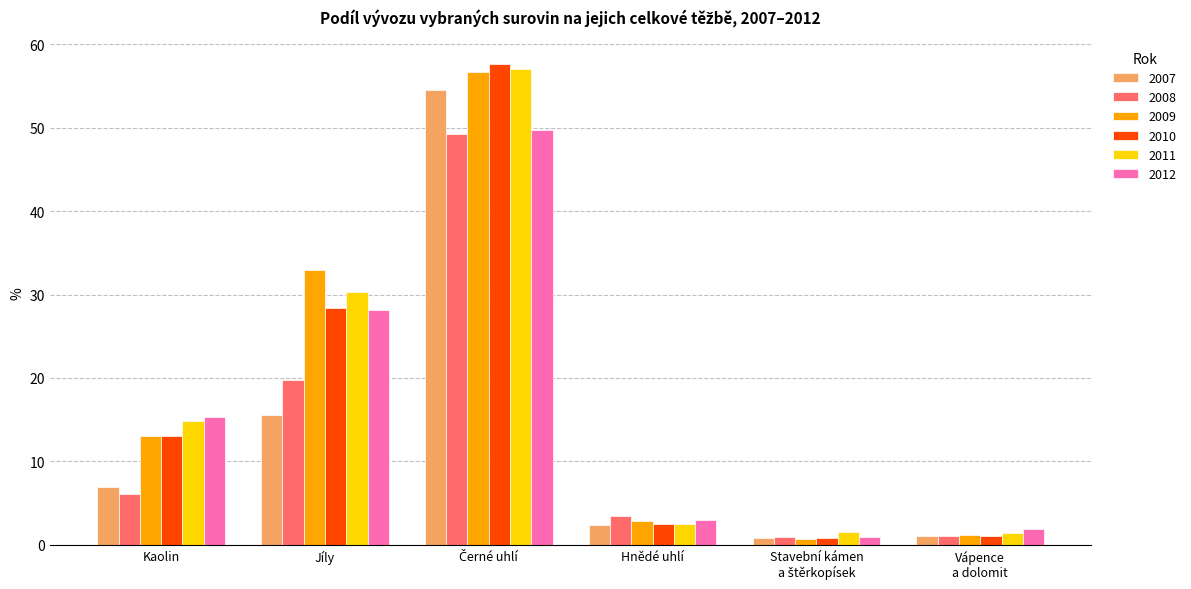

Which series has the widest spread of values?

2010